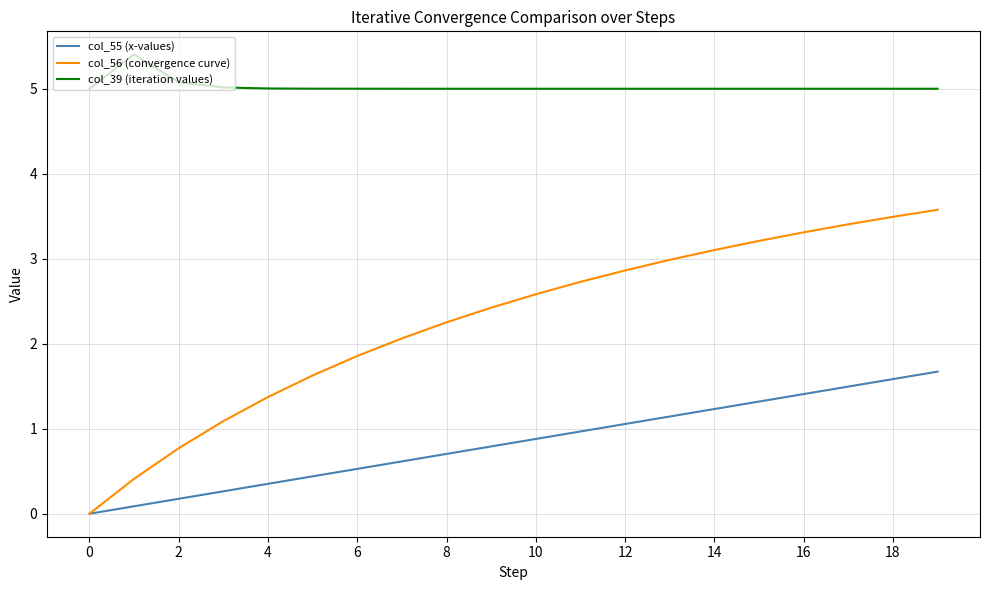

True or false: col_39 (iteration values) and col_56 (convergence curve) intersect in this chart.

False